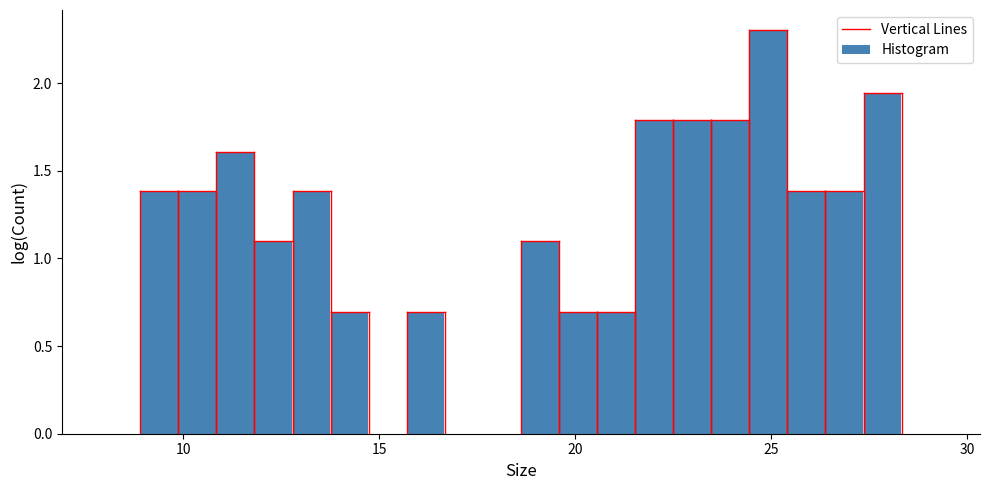

Read against the x-axis, roughly where is the centre of the tallest bar?

25.0